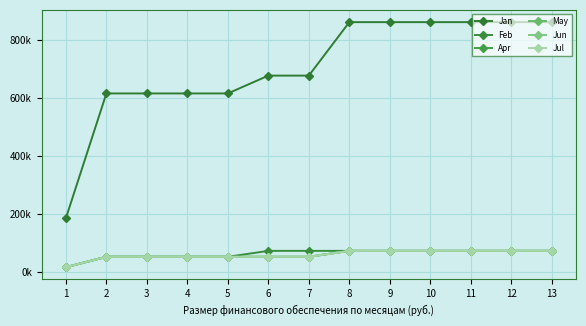

What is the difference between the maximum and minimum values in the Jun series?

56397.9